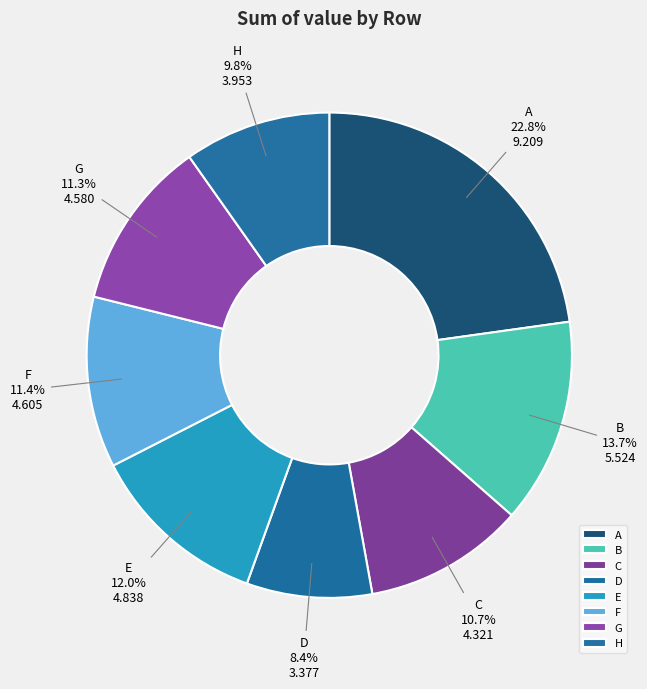

True or false: E accounts for 23% of the total.

False